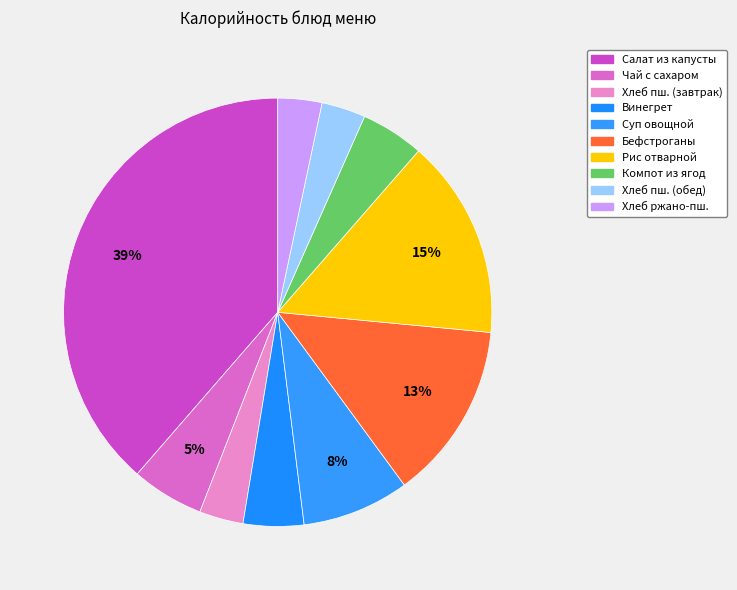

Is there a majority slice in this chart?

No